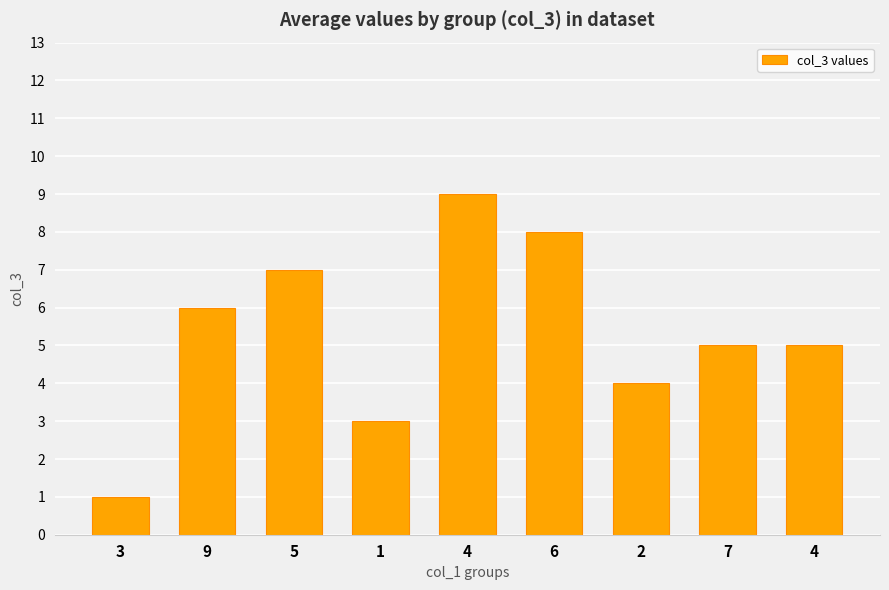

What is the difference between the values at 4 and 9?

3